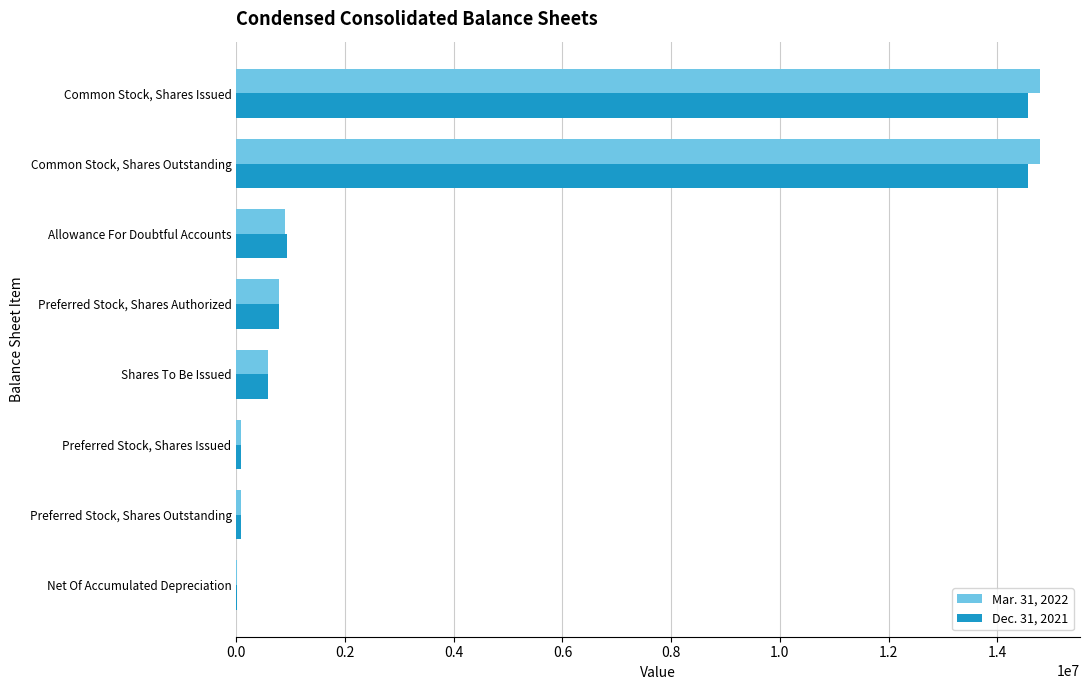

What are all the series names shown in the legend?

Mar. 31, 2022, Dec. 31, 2021